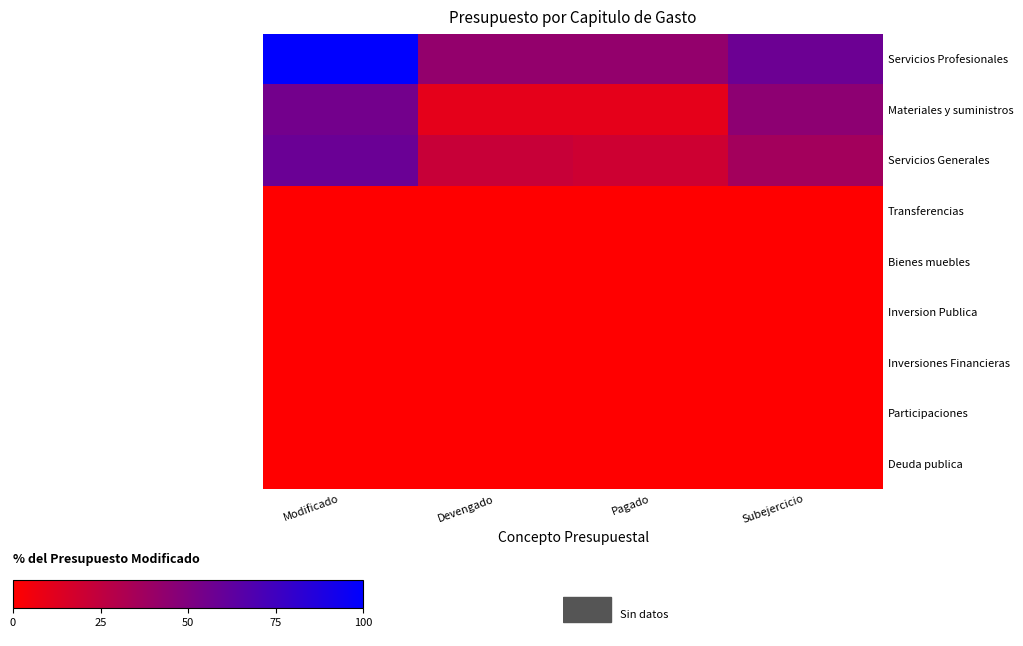

What is the difference between the highest and lowest values at Subejercicio?

57.7